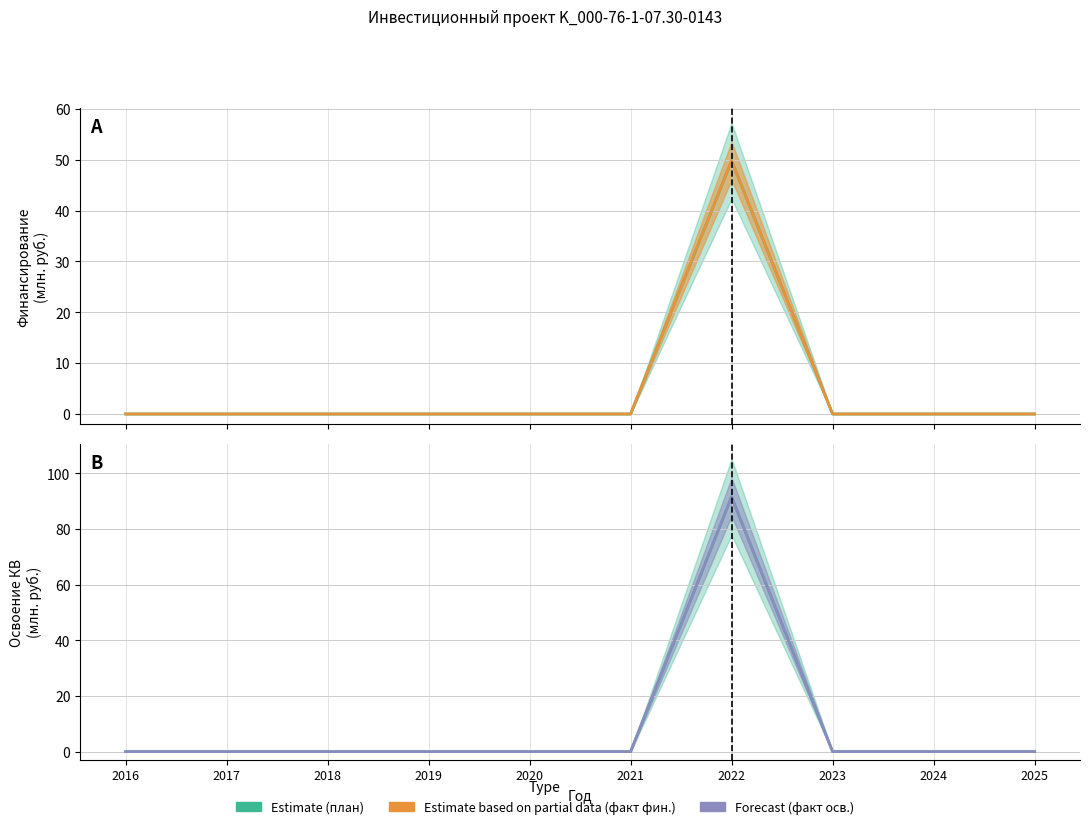

At which category is the sum across all series the highest?

2022